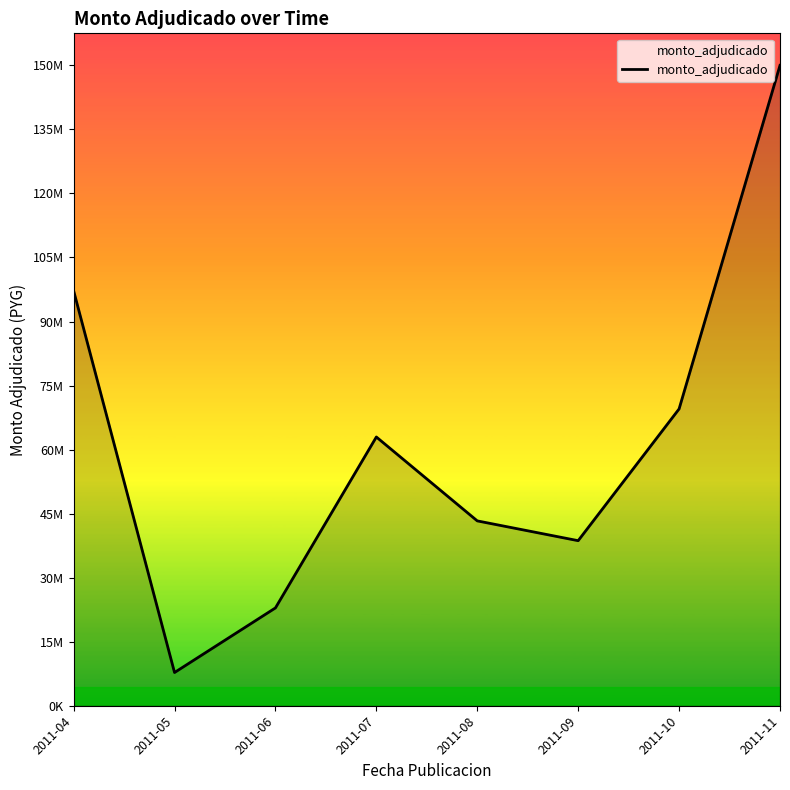

Is this an area chart (filled region under the line)?

Yes